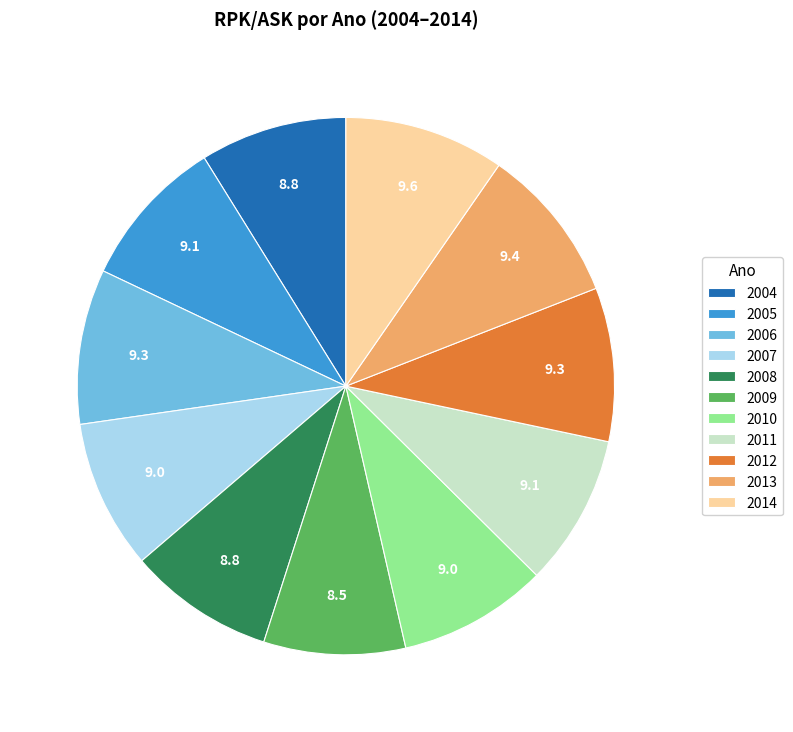

True or false: 2014 accounts for 1% of the total.

False